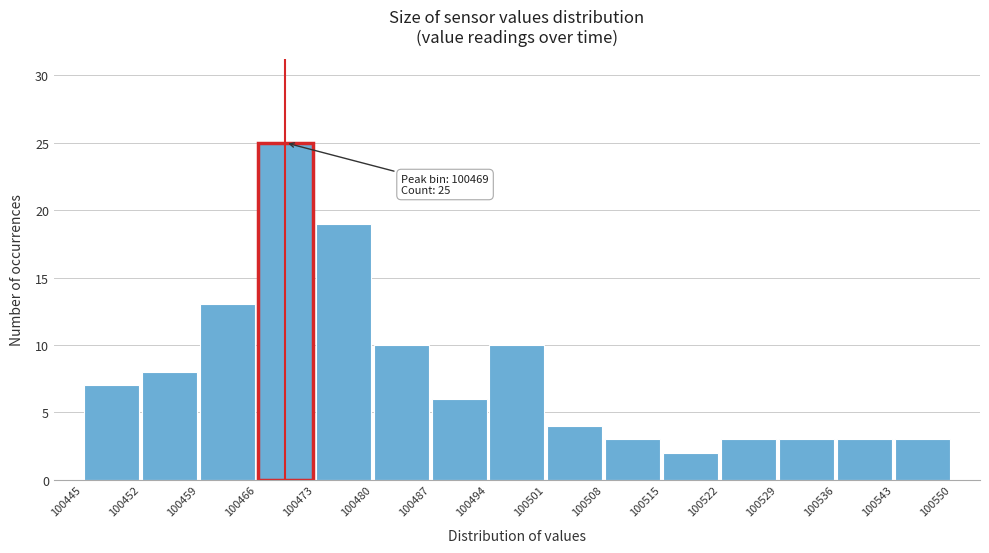

Which range on the x-axis has the tallest bar?

100466 to 100473